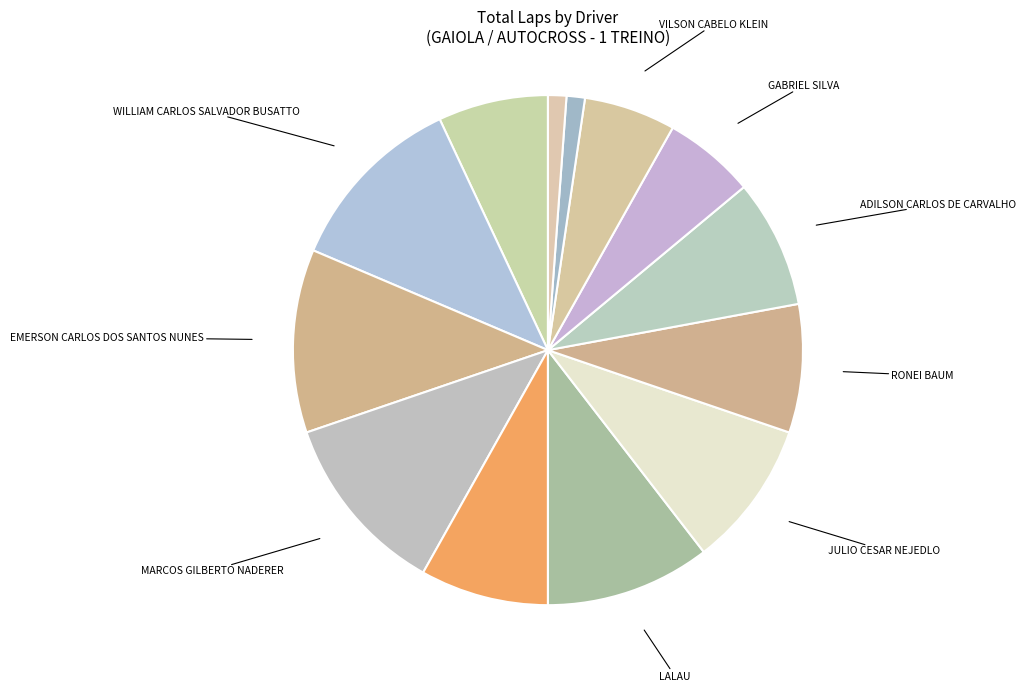

What is the ratio of the value at RONEI BAUM to the value at WILLIAM CARLOS SALVADOR BUSATTO?

0.7